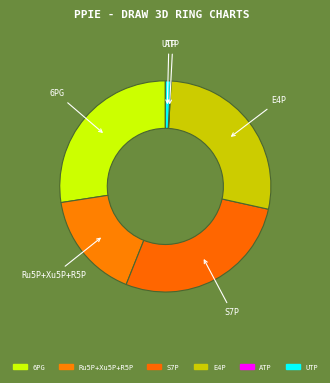

Between Ru5P+Xu5P+R5P and S7P, which is larger?

S7P